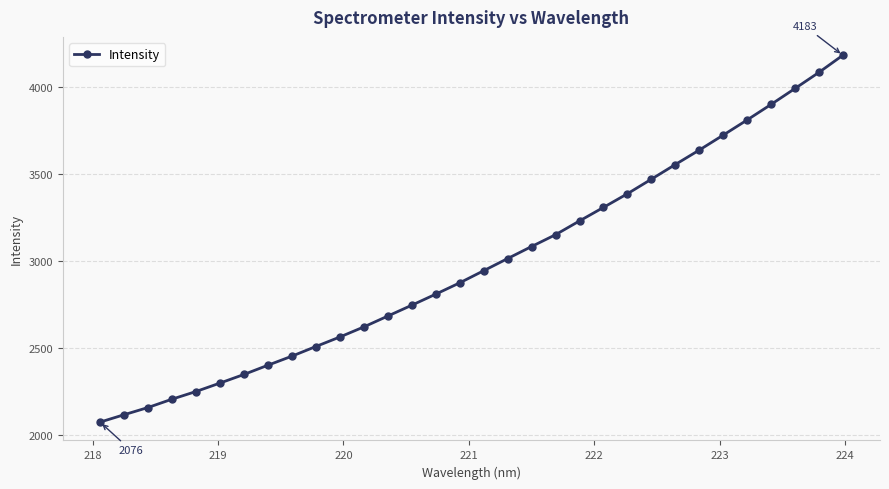

What is the value of the 23rd point from the left?

3387.4